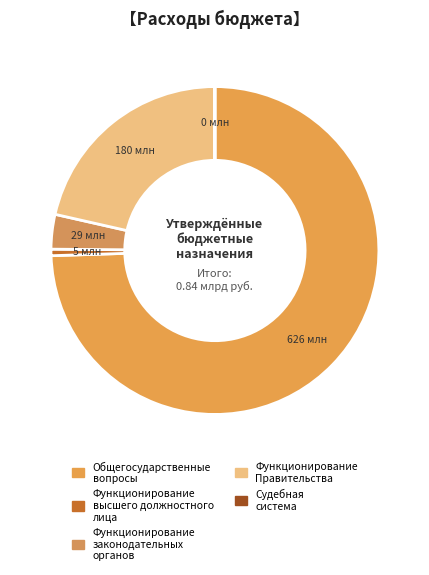

What is the smallest slice in the pie chart?

Судебная система